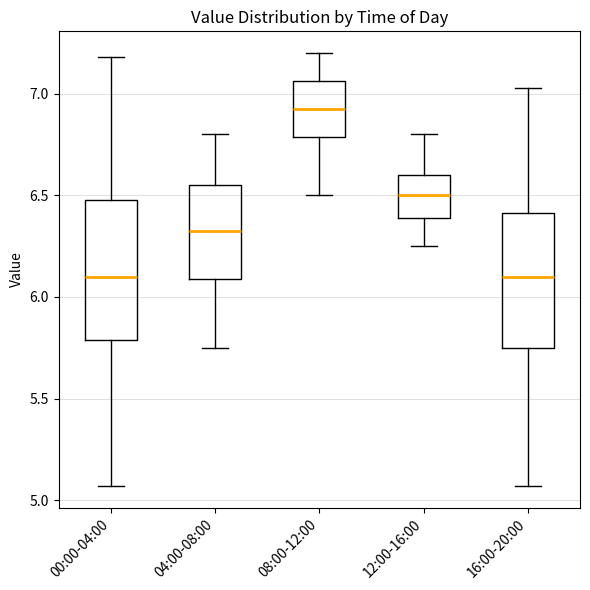

Where does the lower whisker of the box for 12:00-16:00 end on the y-axis? The values are not printed on the chart, so give them approximately, as read against the axis.

6.25